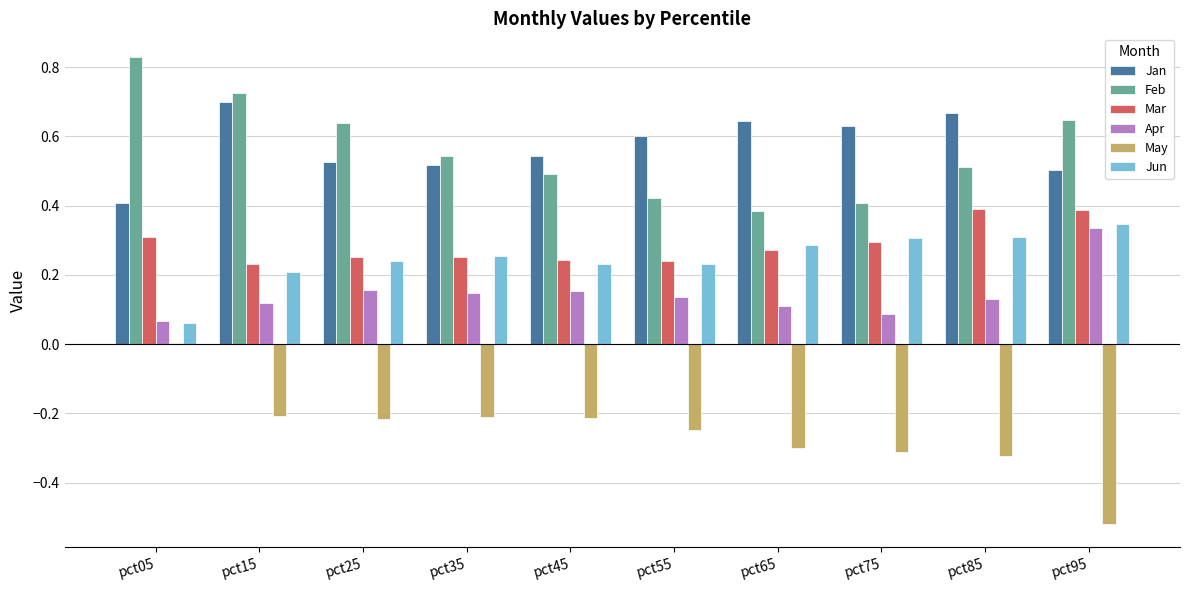

What is the sum of all Jun values?

2.5